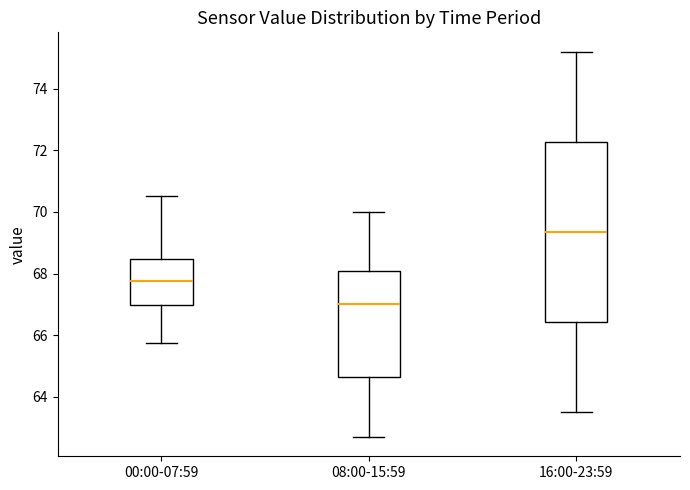

Which box has the highest median line?

16:00-23:59